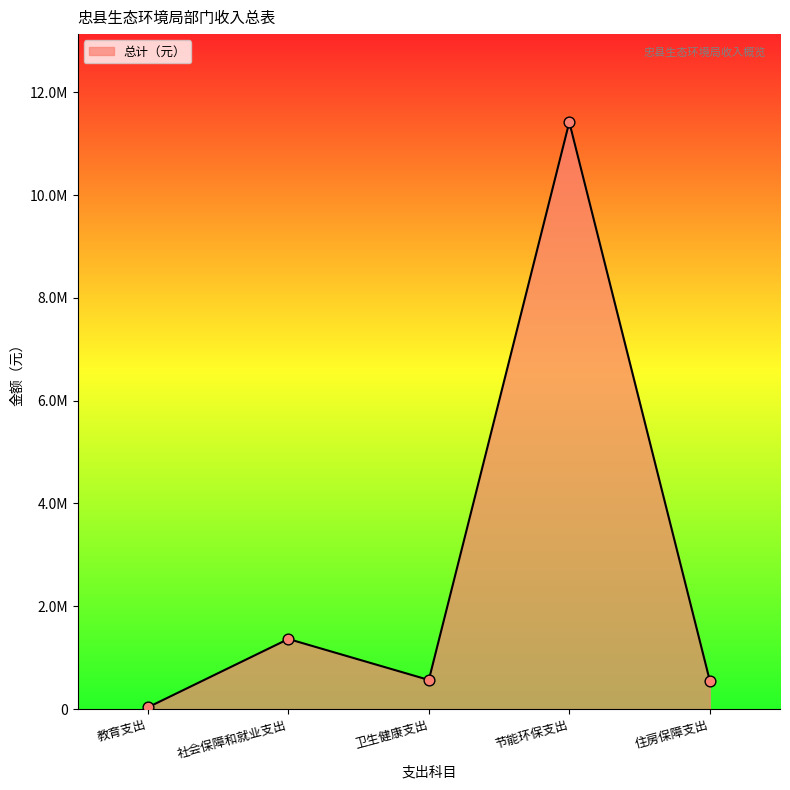

Approximately how many times larger is the value at 住房保障支出 compared to 卫生健康支出?

1.0